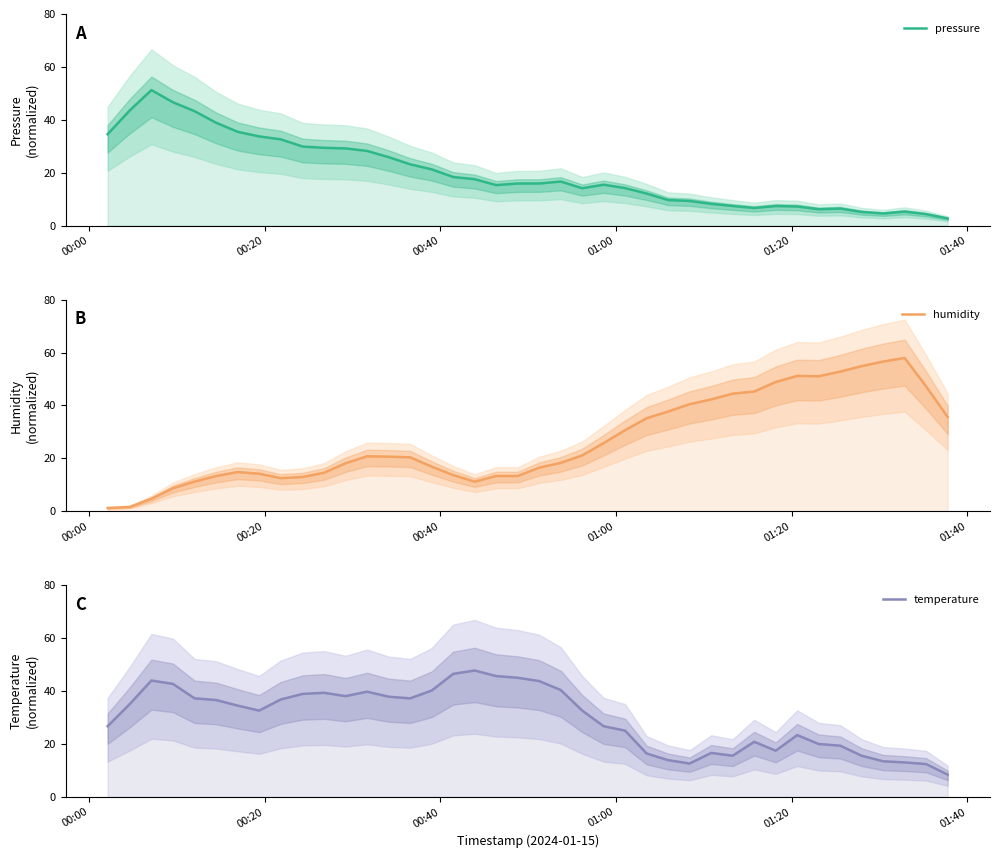

What is the value of the temperature point at the 30th from the left?

15.6